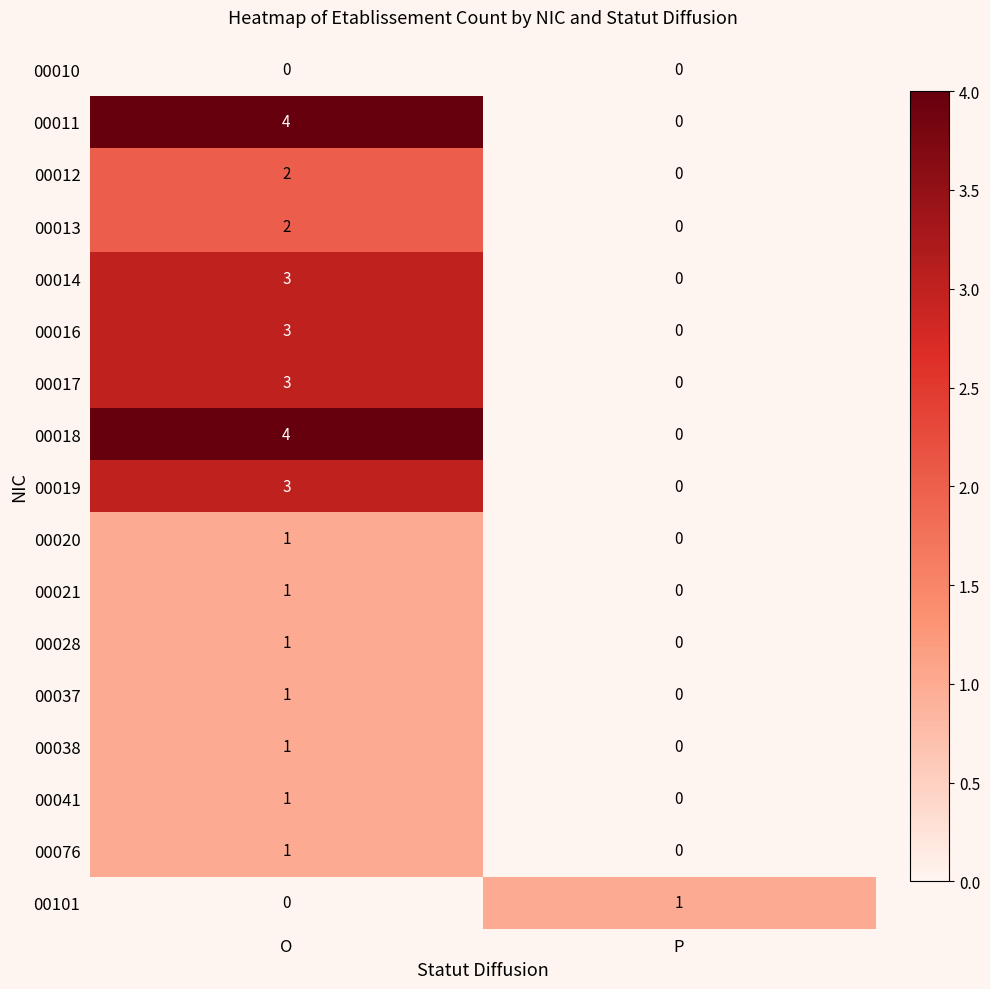

Is it true that 00101 equals 2 at P?

False